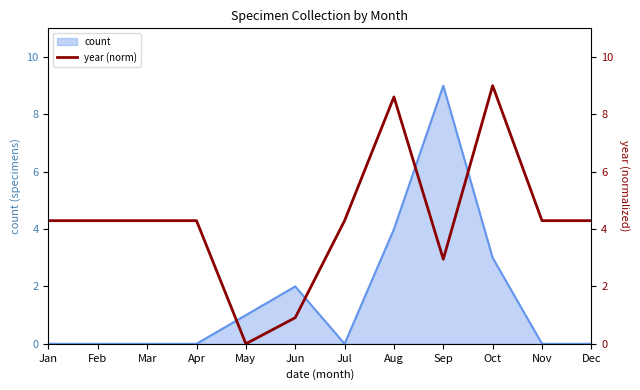

The count series shows -3 at Apr. True or false?

False